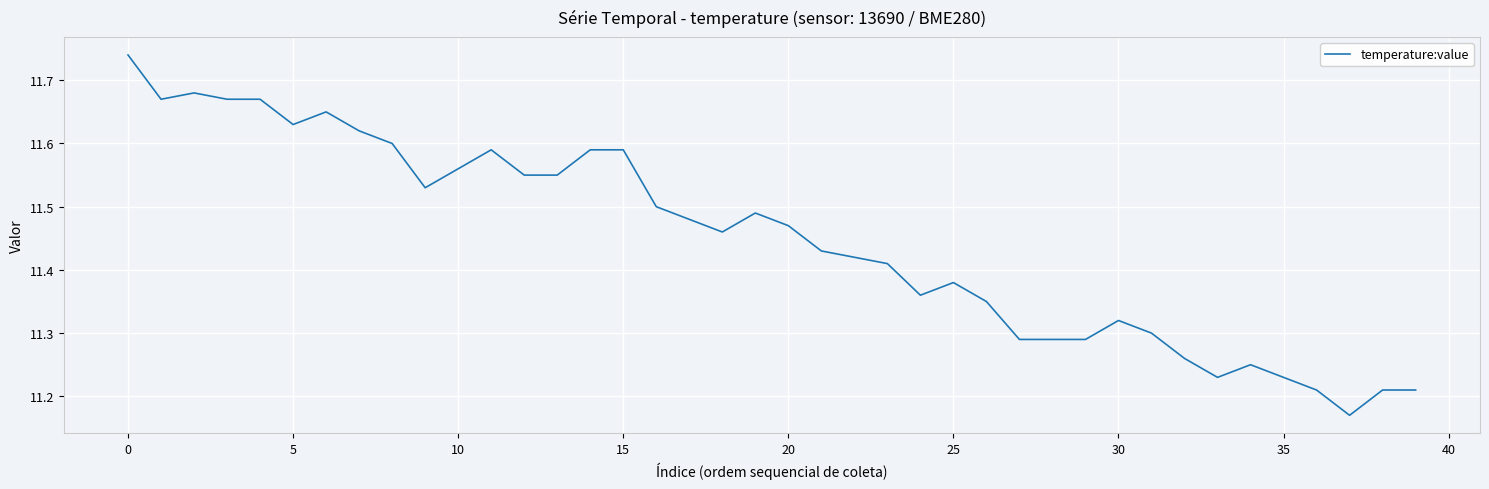

Is this an area chart (filled region under the line)?

No